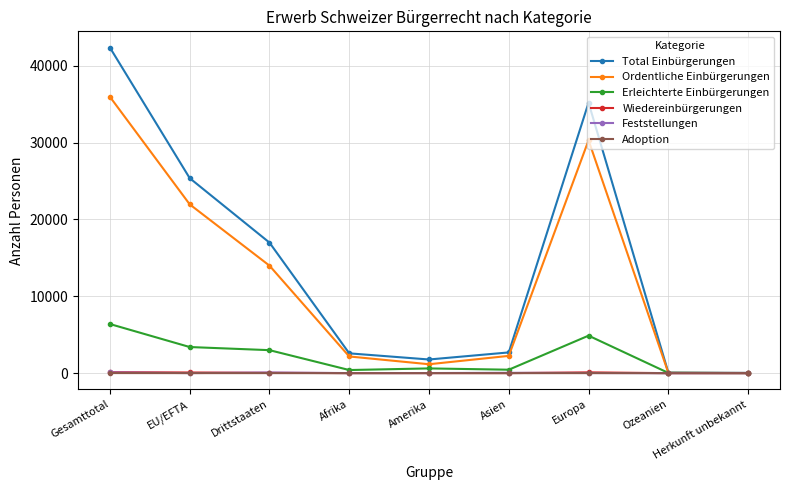

Between Gesamttotal and Drittstaaten, which series saw the biggest shift?

Total Einbürgerungen